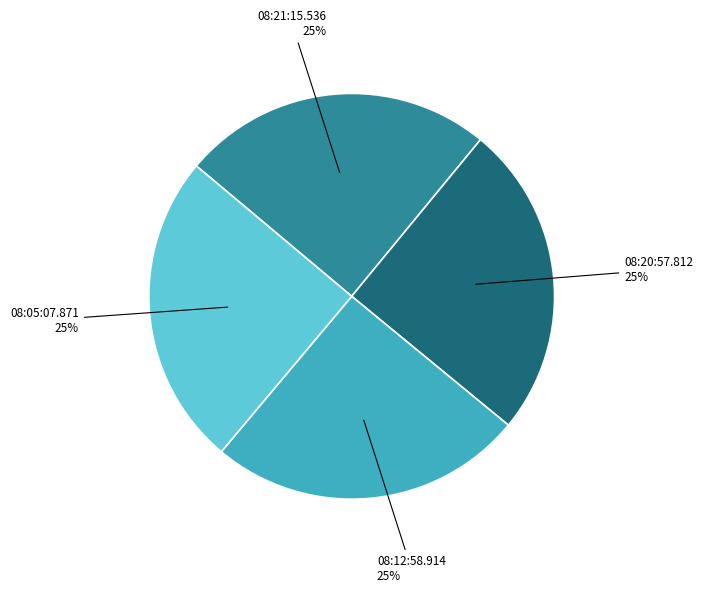

Does any single category account for the majority?

No